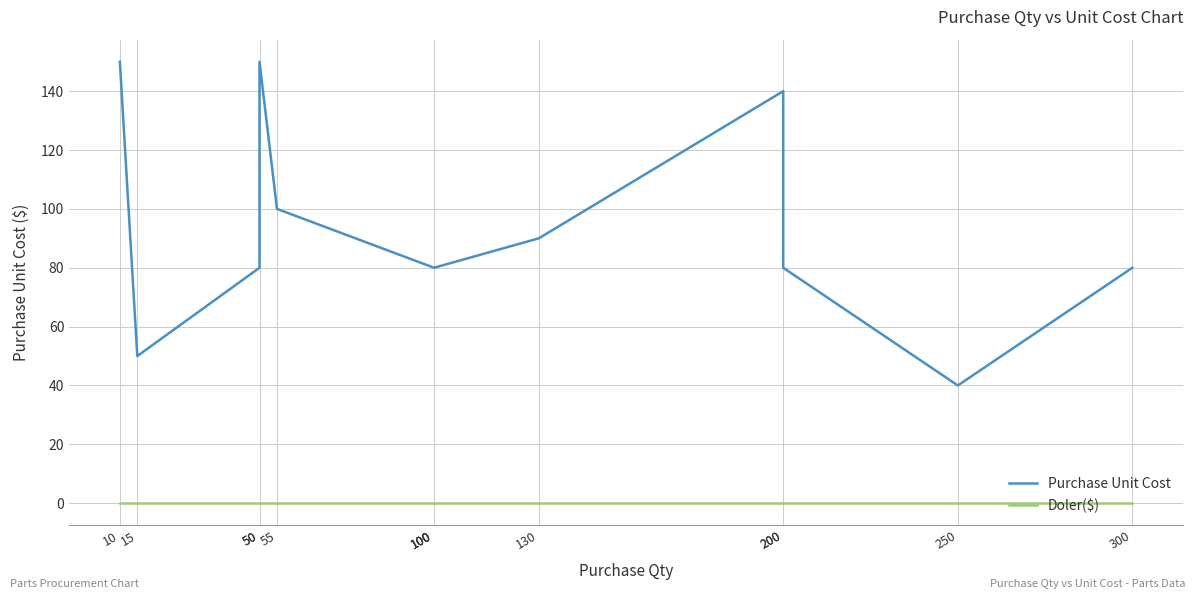

Does the chart display data point markers on the line(s)?

No